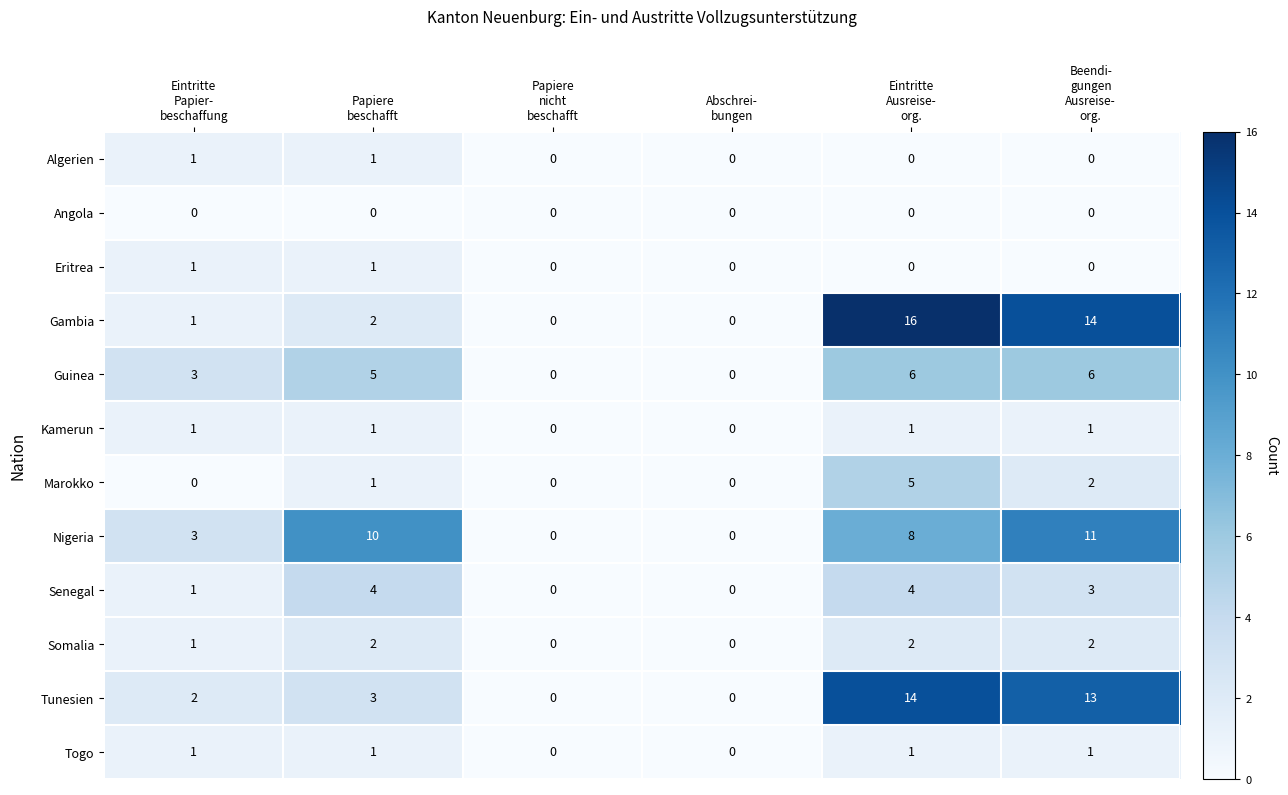

How many series are shown in this chart?

12